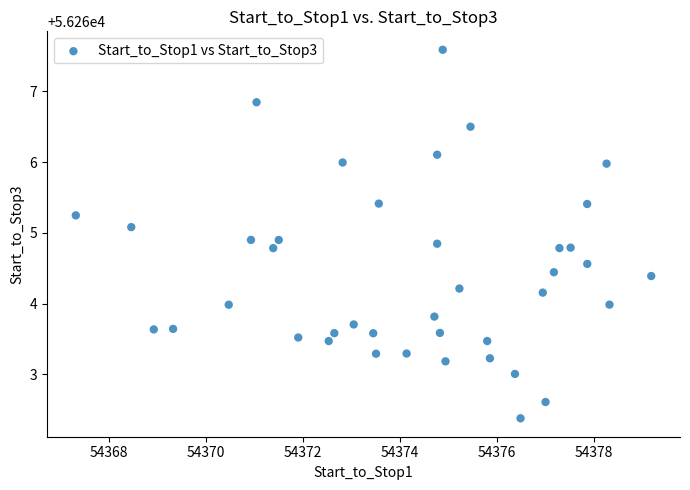

What is the range of Y values (max minus min)?

5.2